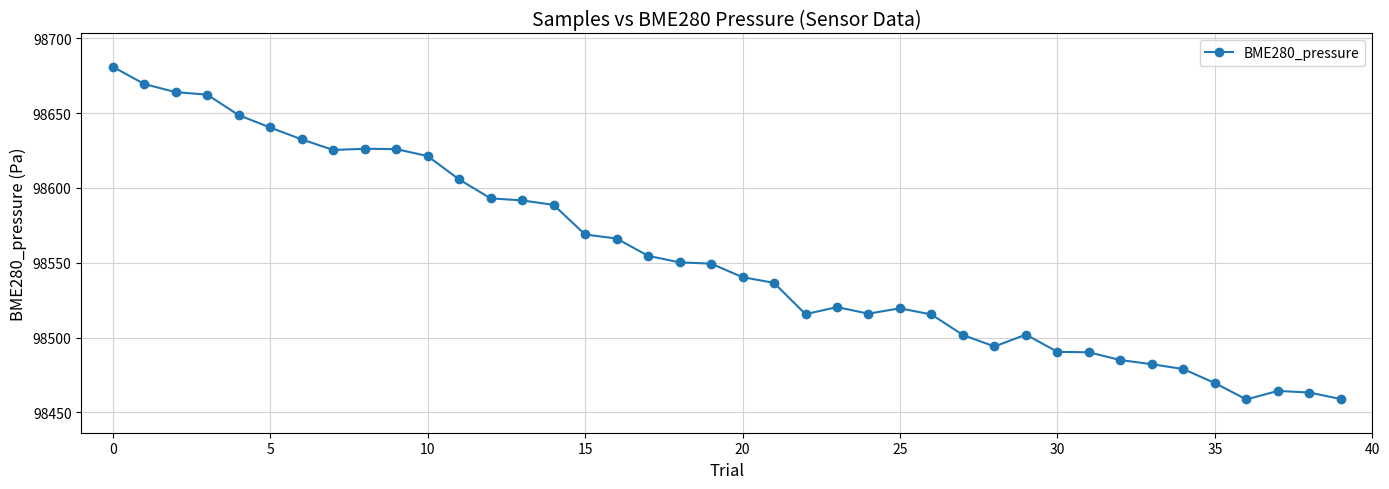

True or false: there are more than 2 points higher than both neighbors.

True